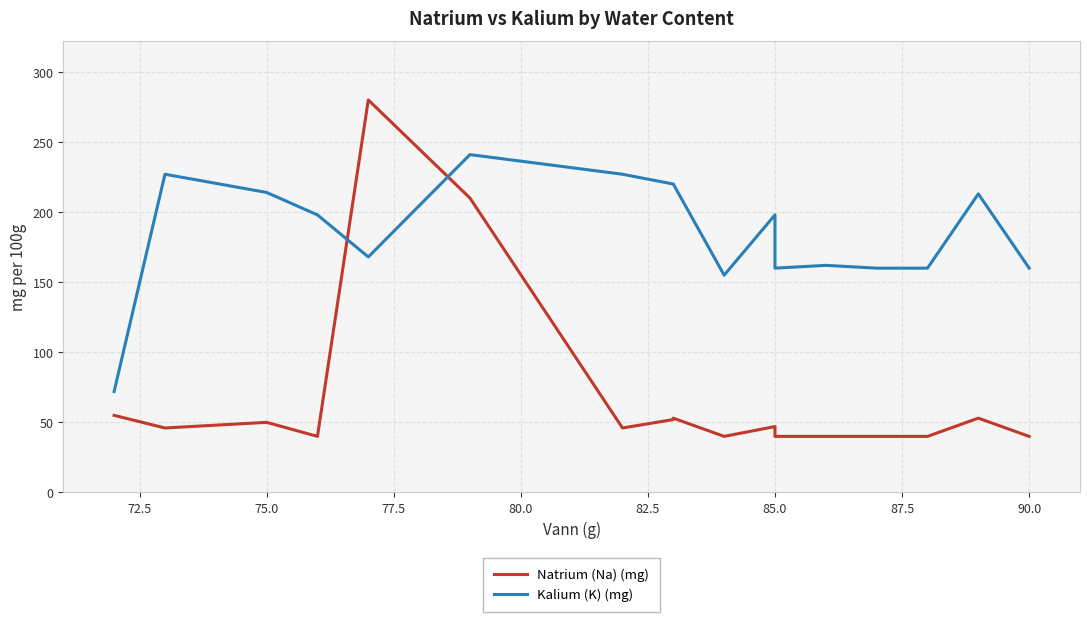

How many lines are shown in the chart?

2